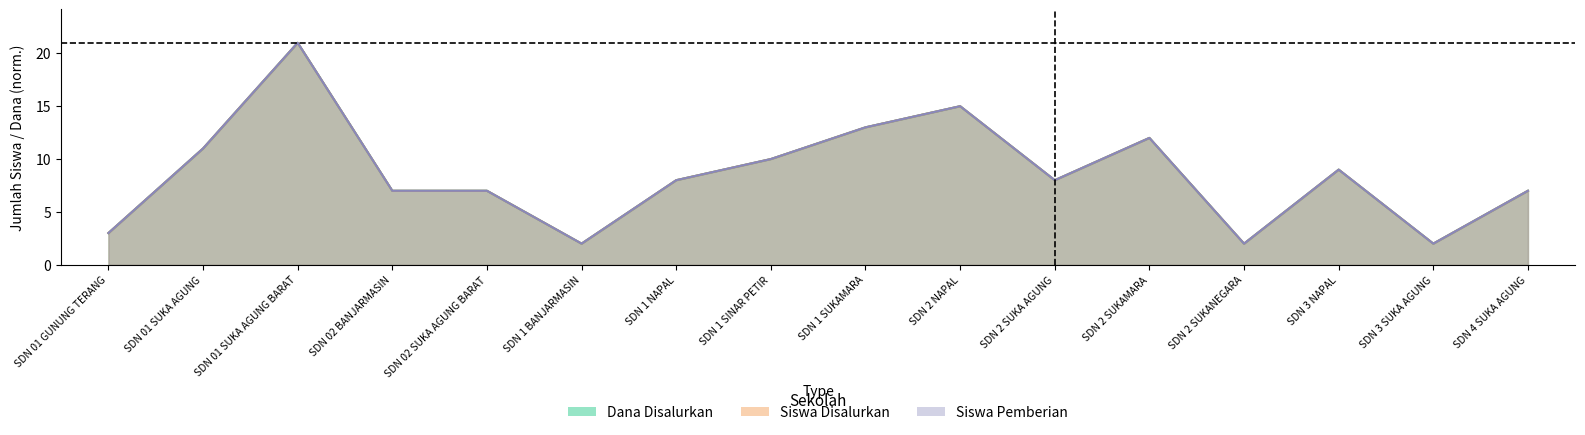

How many interior local valleys does the Siswa Pemberian series have?

4